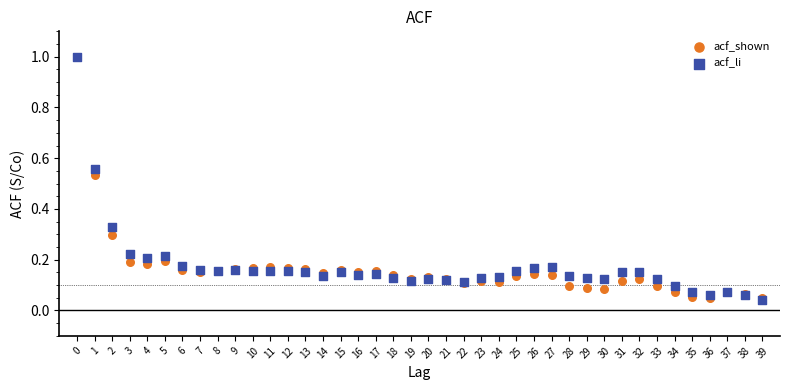

What are all the series names shown in the legend?

acf_shown, acf_li